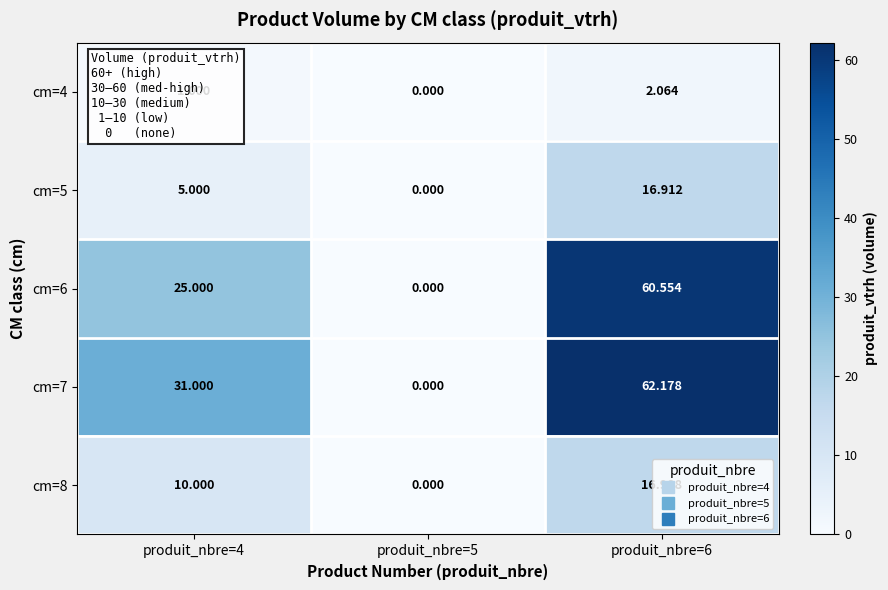

Is the value of cm=4 at produit_nbre=4 greater than the value of cm=6 at produit_nbre=4?

No